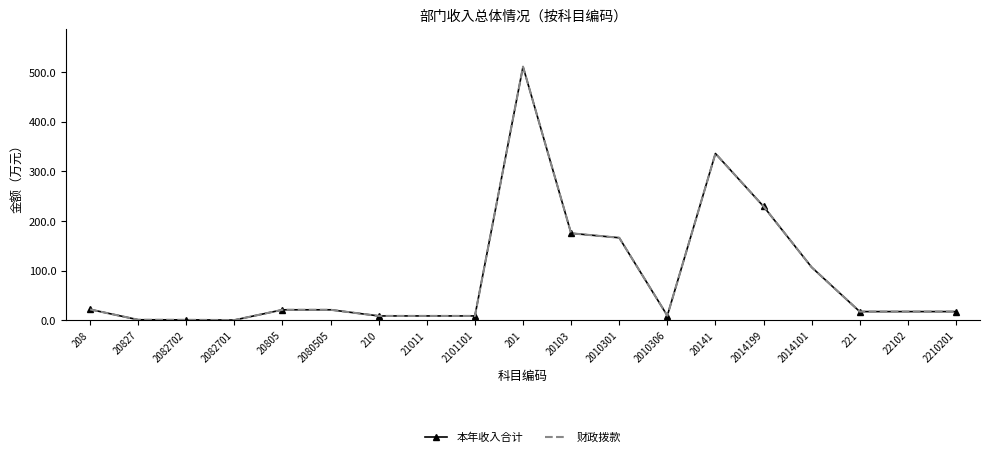

Where is the first local maximum for 本年收入合计?

201